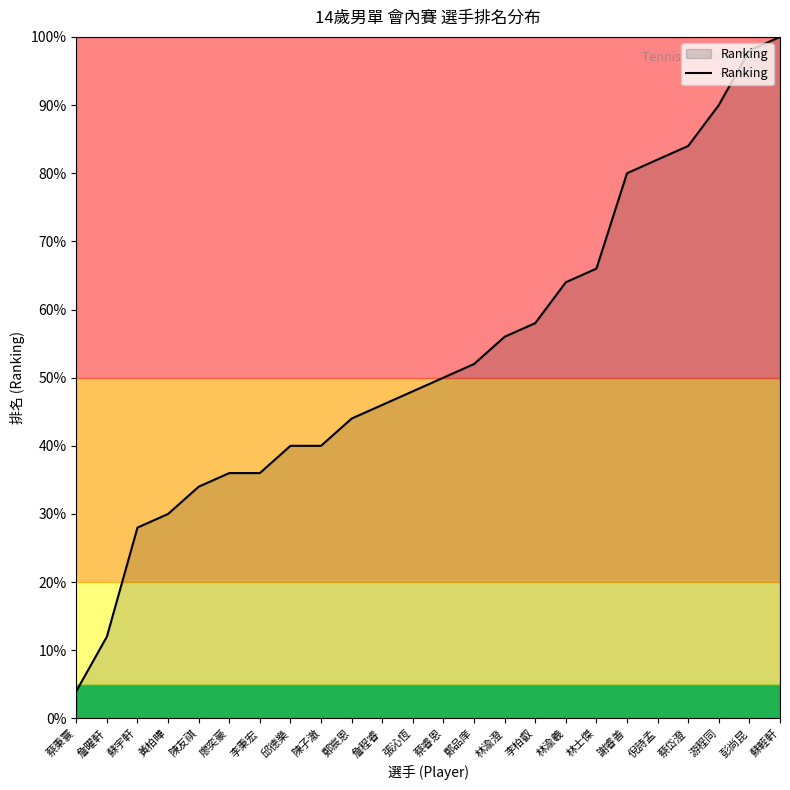

What is the sum of the values at 游程同 and 李秉宏?

126.0